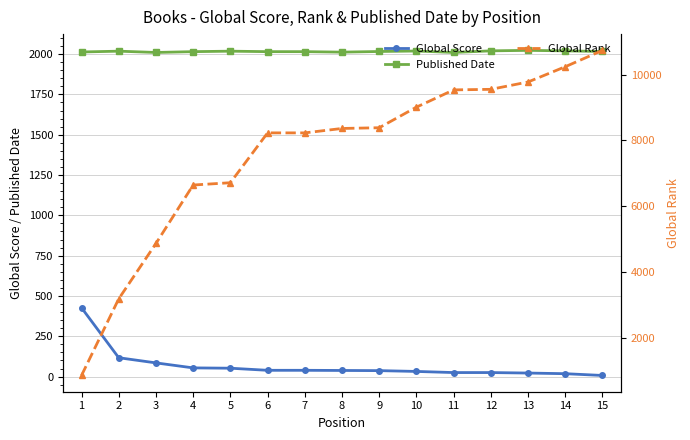

What is the value of the Global Score point at the 6th from the left?

39